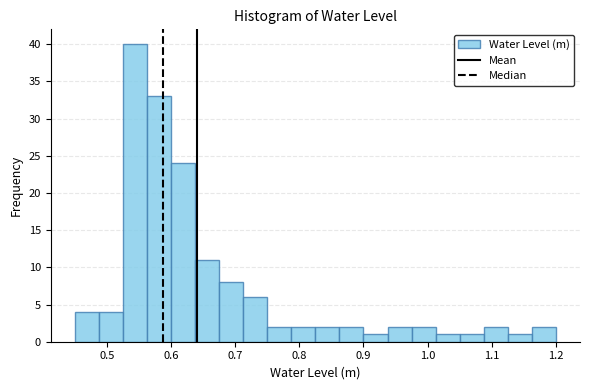

Read against the x-axis, roughly where is the centre of the tallest bar?

0.54